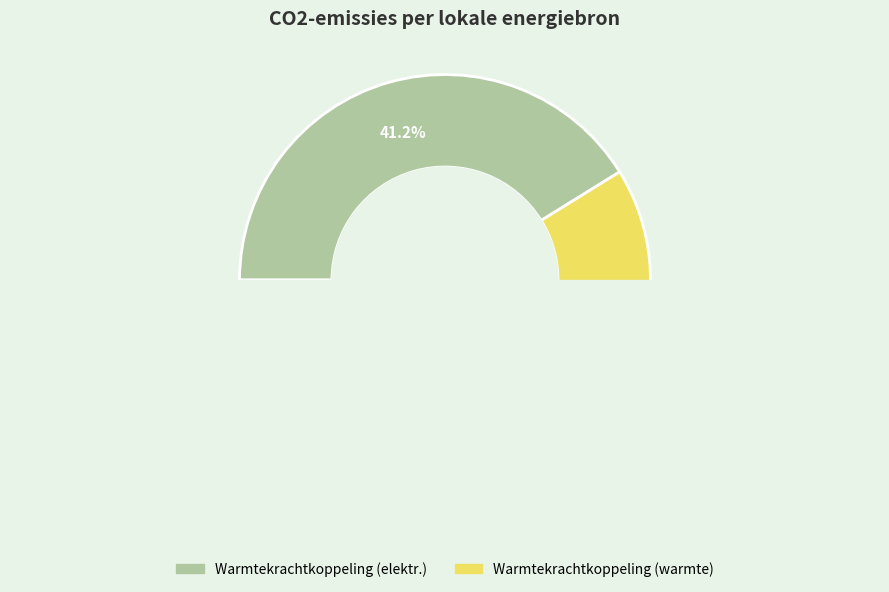

To the nearest percent, what percentage of the pie is Warmtekrachtkoppeling (elektriciteit)?

41%